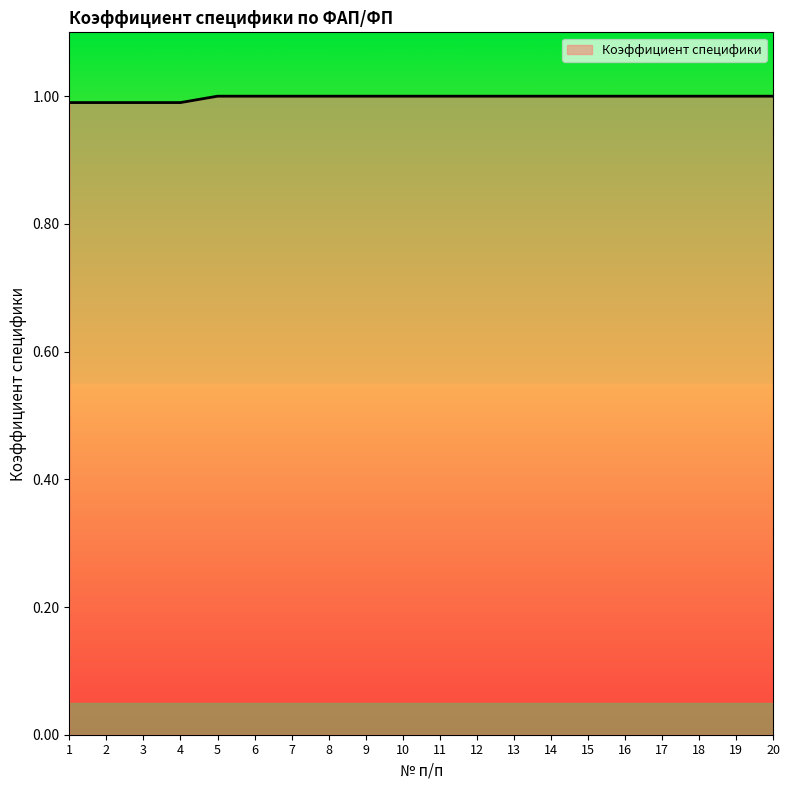

True or false: the data shows 1.3 at 10.

False